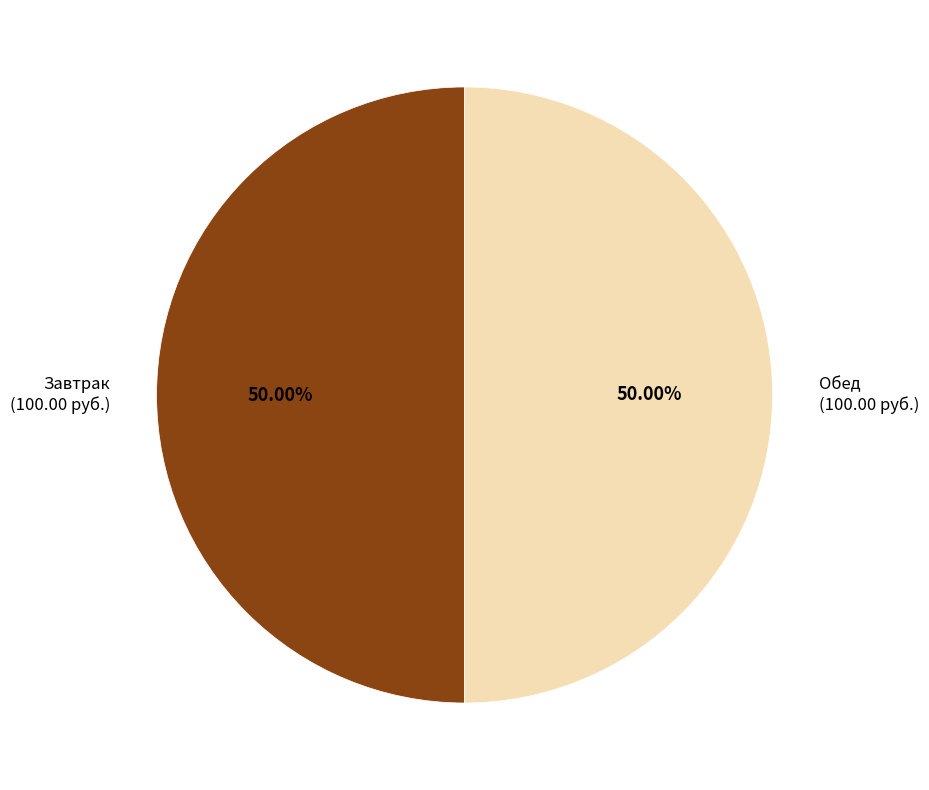

How many segments does this pie chart have?

2